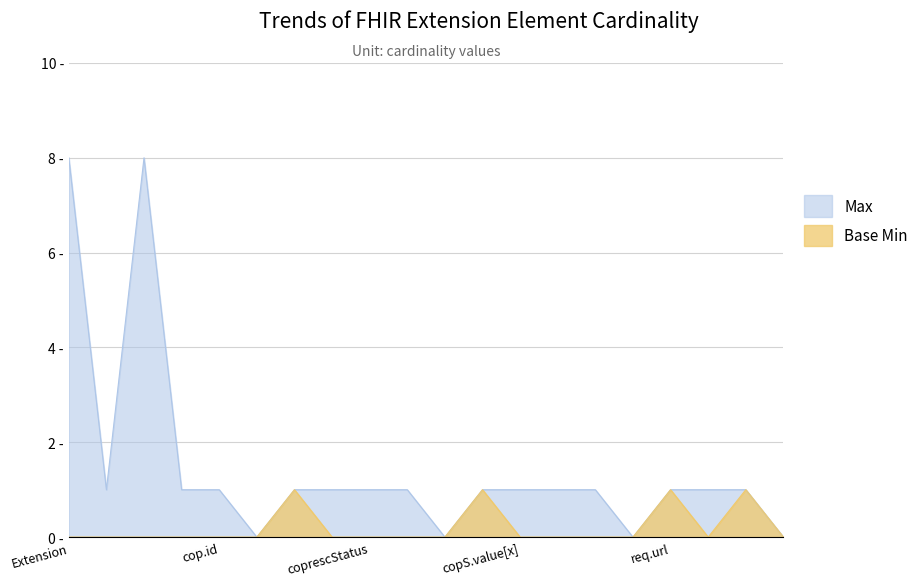

What is the difference between the maximum and minimum values in the Max series?

8